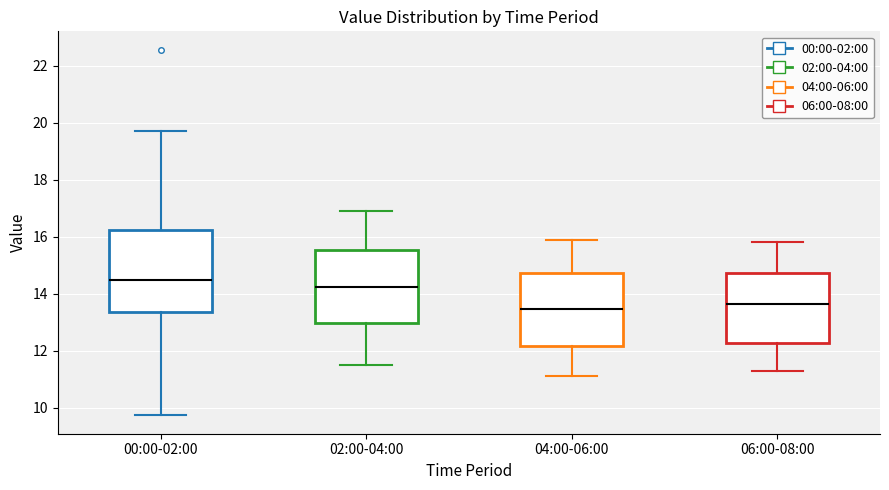

Reading left to right, read every box against the y-axis: the position of its median line, the range the box covers, and the ends of its whiskers. The values are not printed on the chart, so give them approximately, as read against the axis.

00:00-02:00: median 14.4, box 13.4 to 16.2, whiskers 9.8 to 19.8
02:00-04:00: median 14.2, box 13.0 to 15.6, whiskers 11.6 to 17.0
04:00-06:00: median 13.4, box 12.2 to 14.8, whiskers 11.2 to 16.0
06:00-08:00: median 13.6, box 12.2 to 14.8, whiskers 11.4 to 15.8